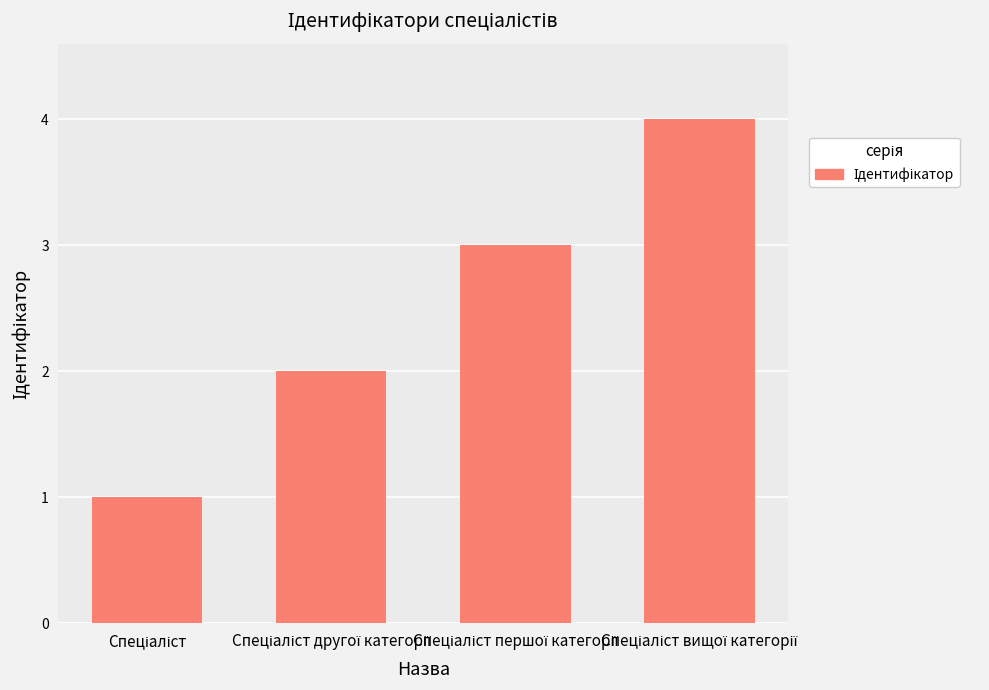

What is the difference between the maximum and minimum values?

3